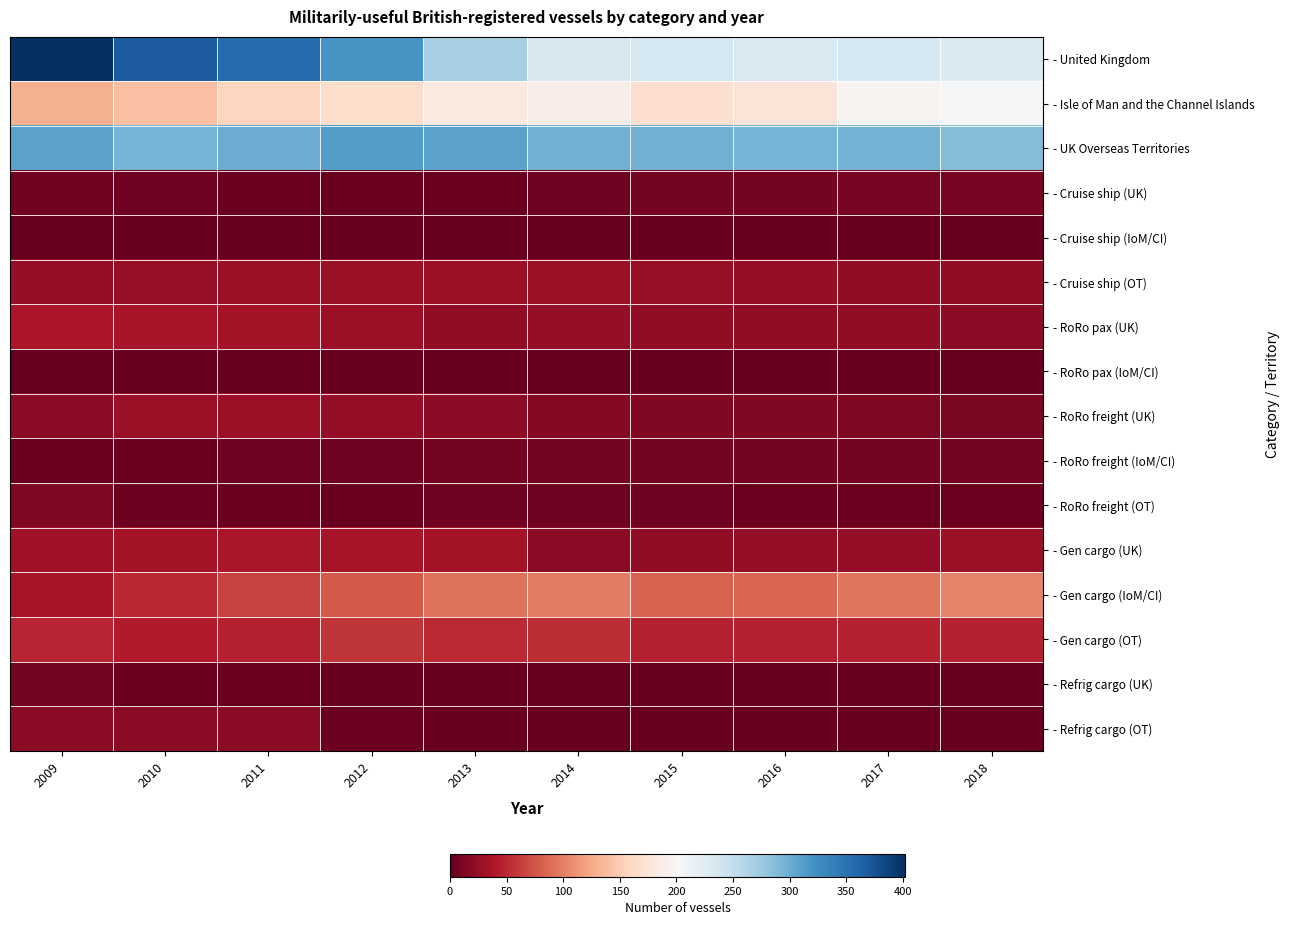

At how many categories does at least one series exceed 60?

10